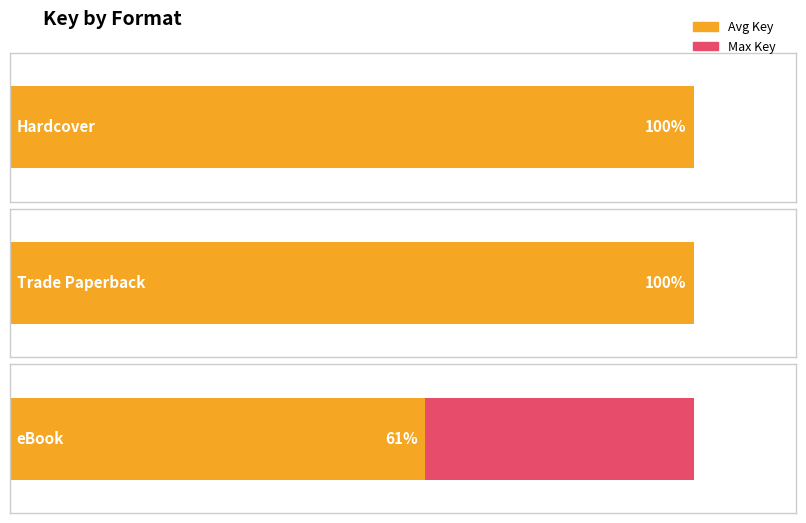

How many Trade Paperback values are between 49233168 and 81180956?

2